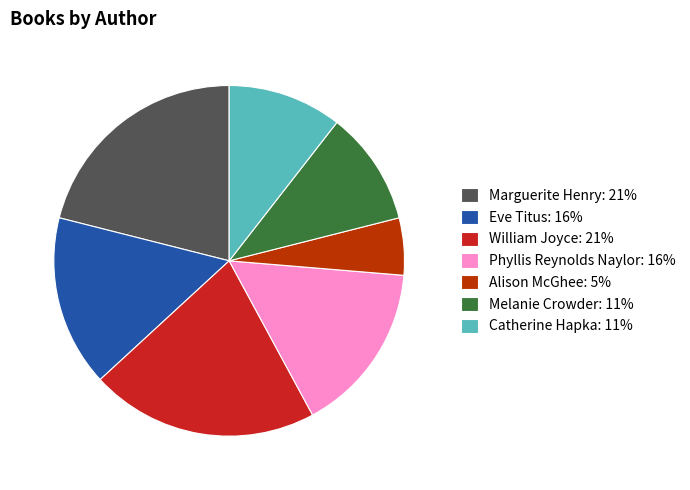

Do Alison McGhee and Melanie Crowder together represent more than half of the pie?

No